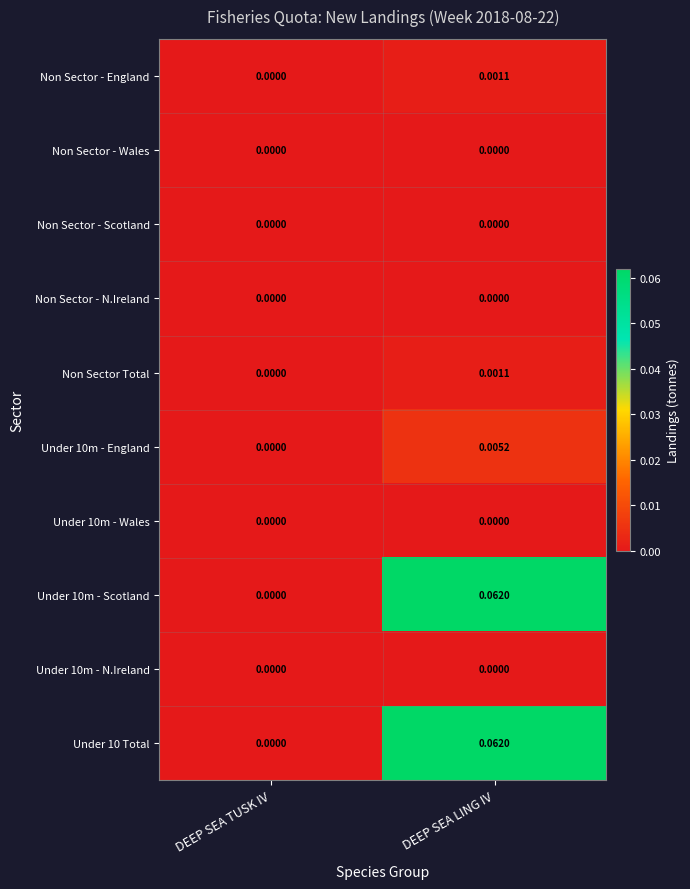

Rank the categories by Under 10 Total value from lowest to highest.

DEEP SEA TUSK IV, DEEP SEA LING IV